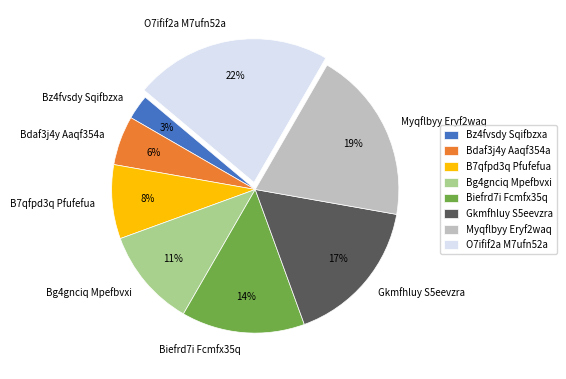

To the nearest percent, what percentage of the pie is Biefrd7i Fcmfx35q?

14%